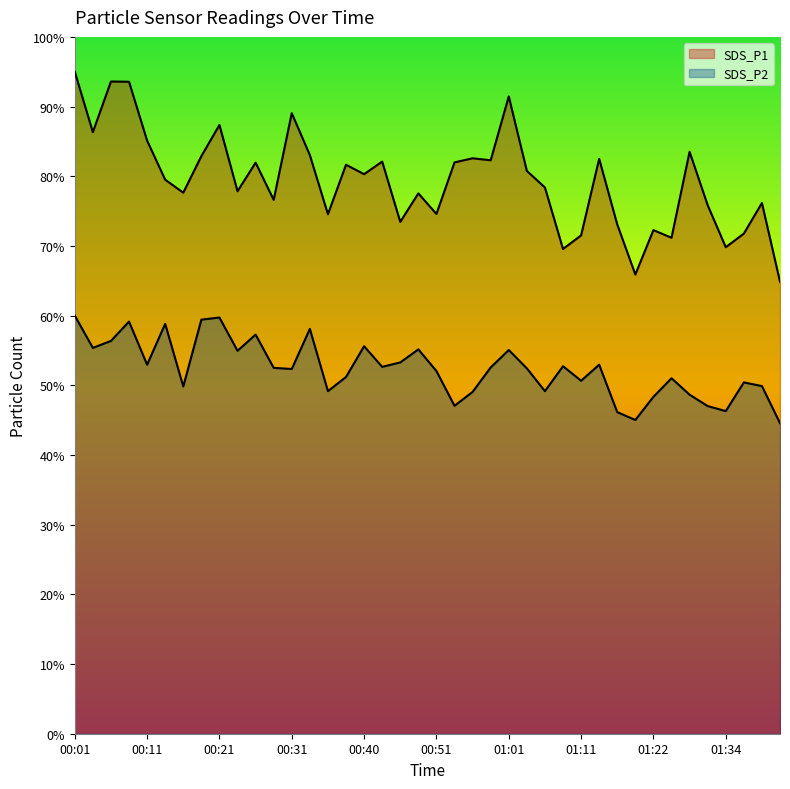

Is it true that SDS_P1 equals 71.8 at 01:37?

True